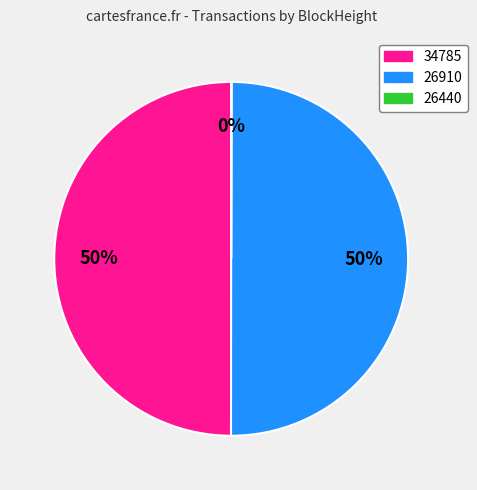

True or false: 34785 accounts for 65% of the total.

False